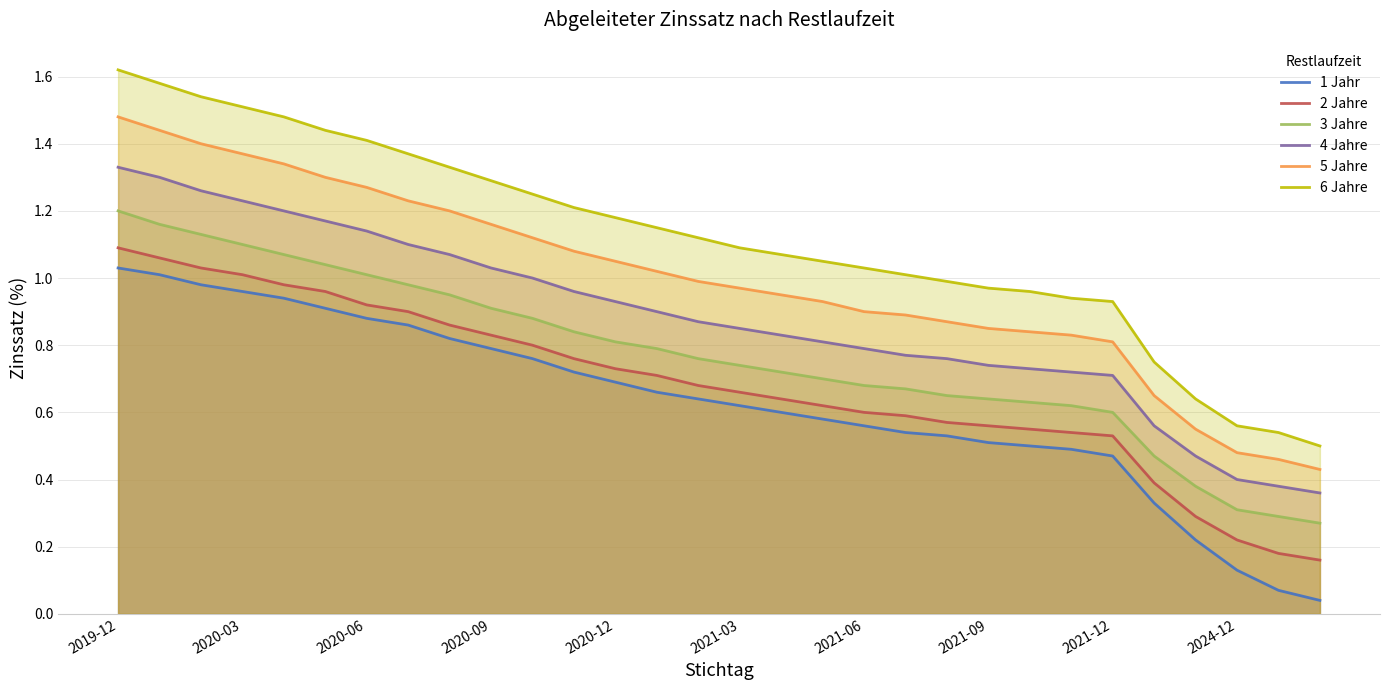

True or false: 6 Jahre has more than 1 interior local peaks.

False